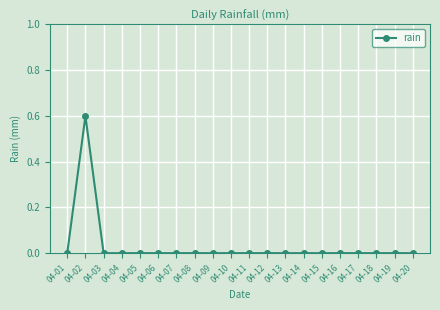

Which label corresponds to the largest value in the chart?

04-02